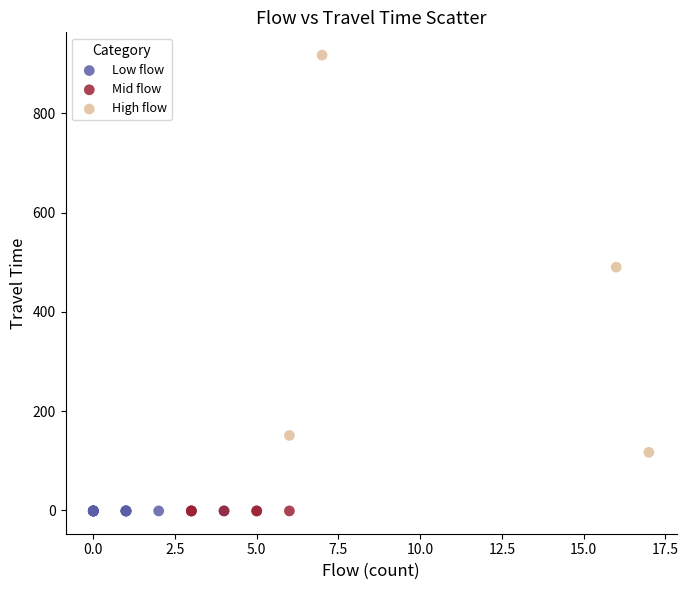

Which series contains the highest Y value?

High flow